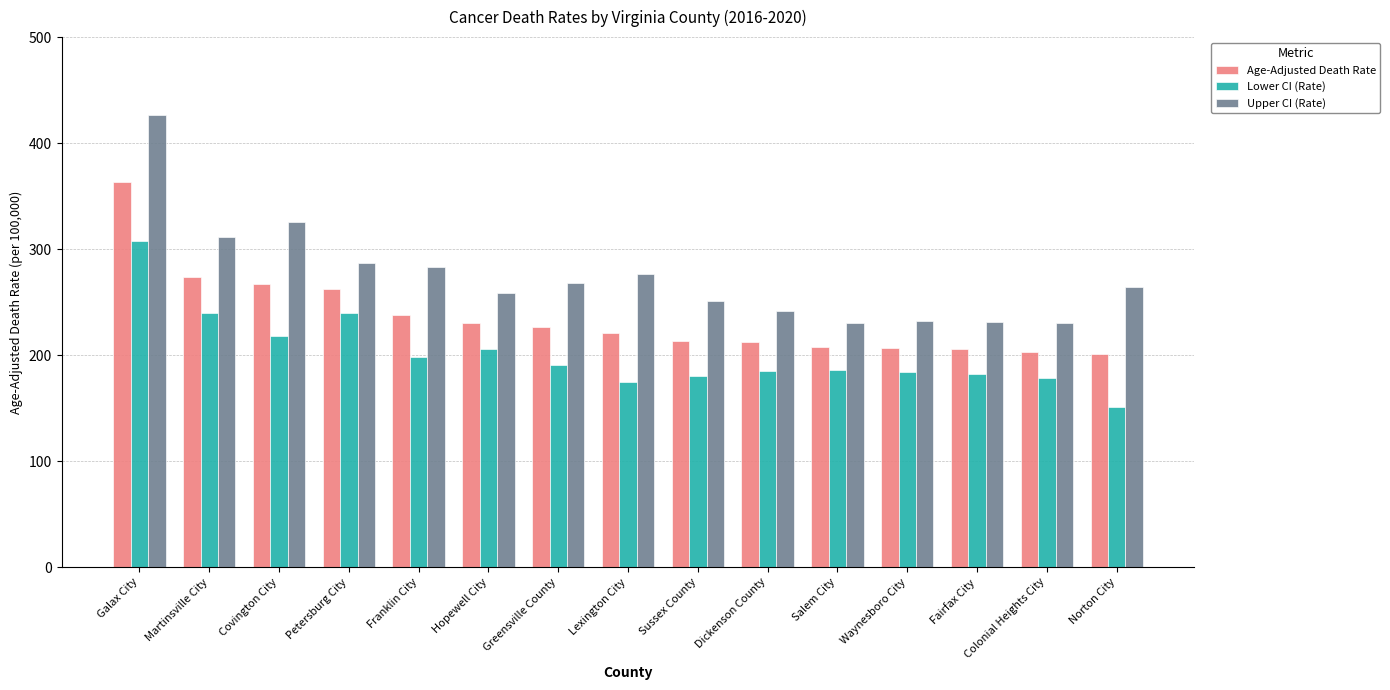

Read the Upper CI (Rate) value at Salem City.

230.4